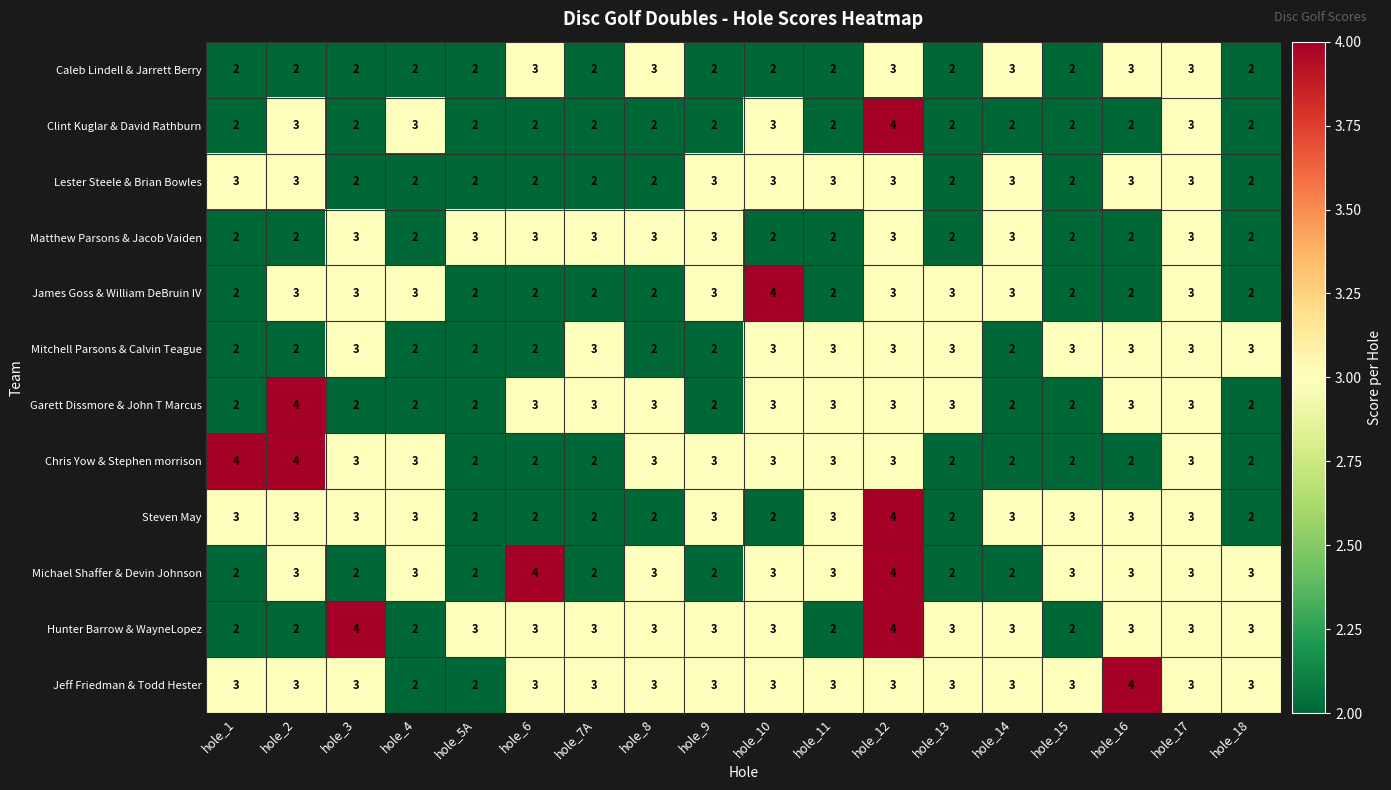

Read the Lester Steele & Brian Bowles value at hole_10.

3